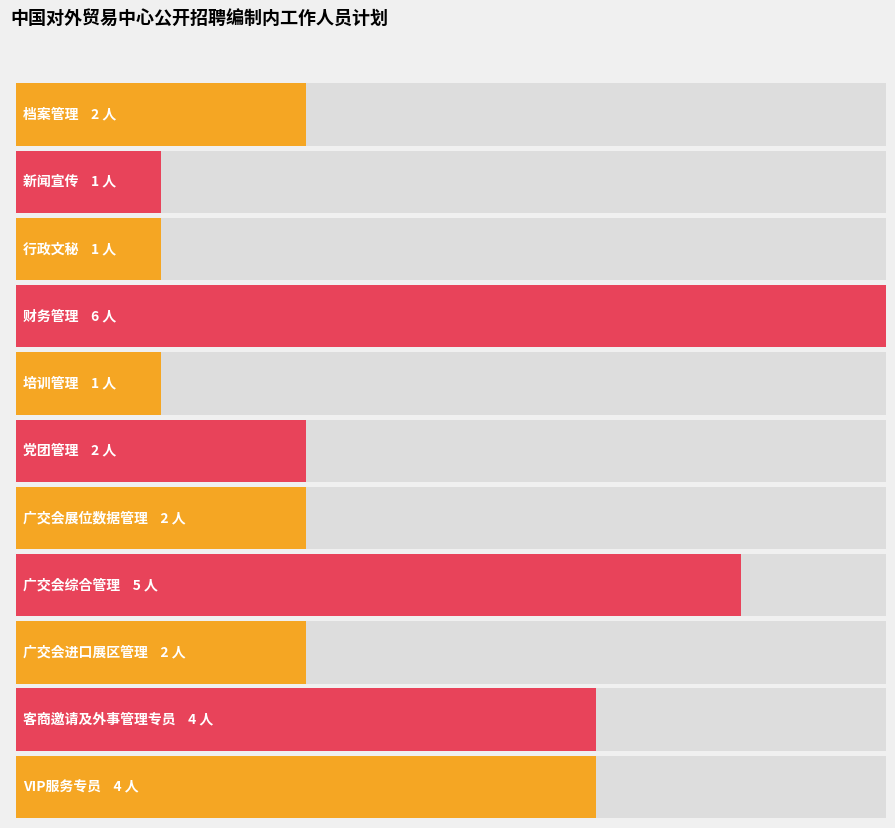

The chart shows a value of 4 at VIP服务专员. True or false?

True